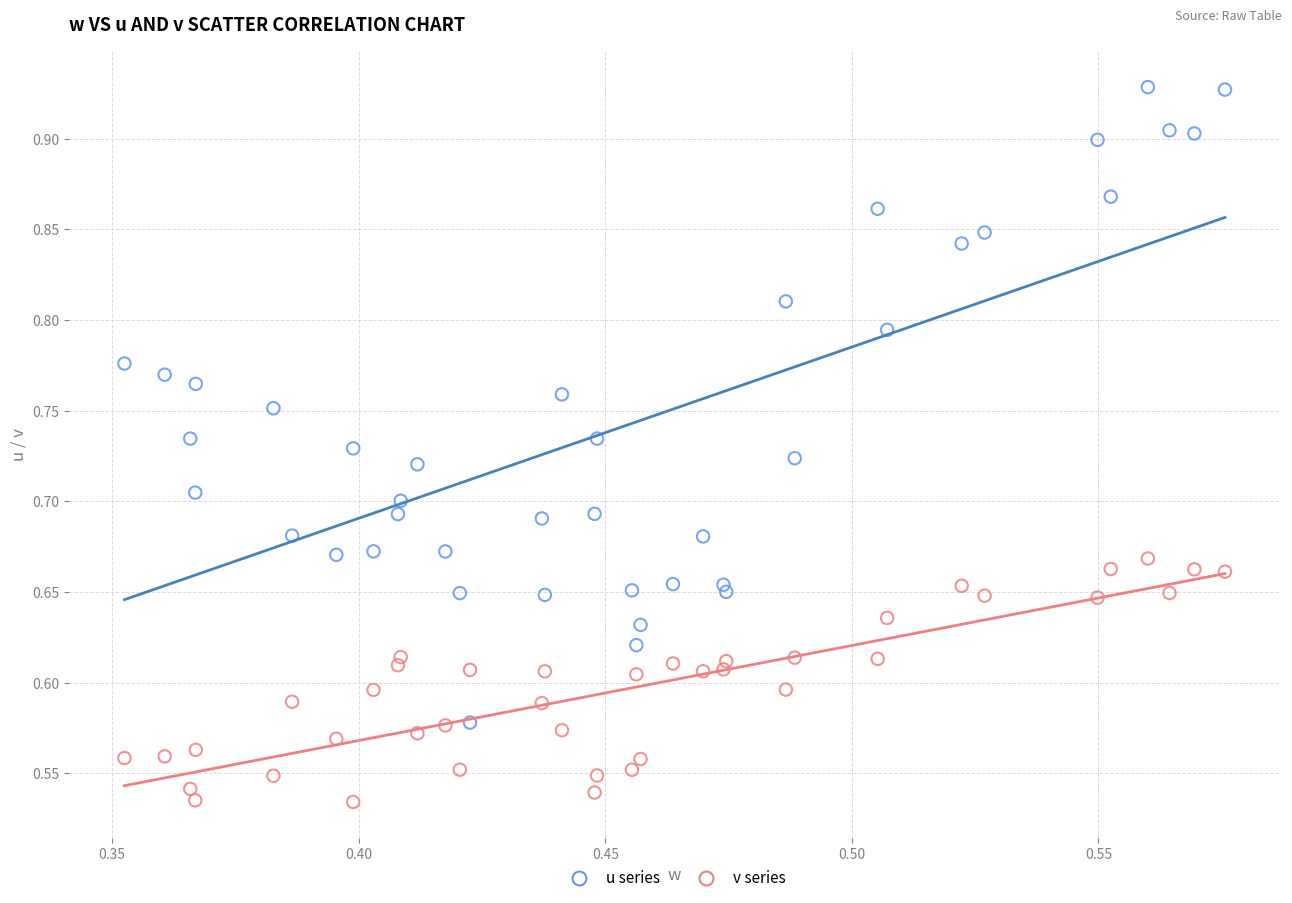

Which series reaches the maximum Y coordinate?

u series